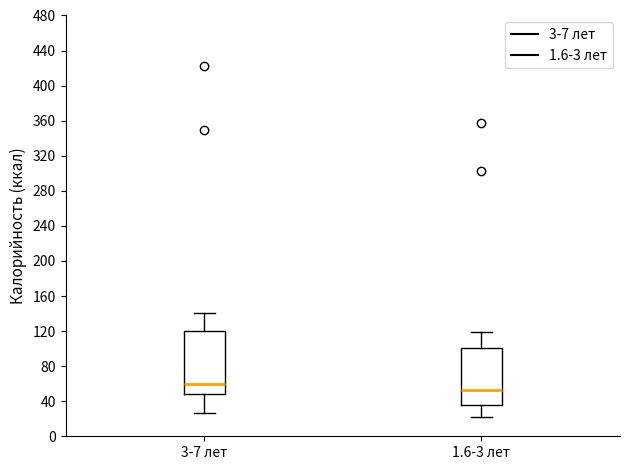

Reading left to right, read every box against the y-axis: the position of its median line, the range the box covers, and the ends of its whiskers. The values are not printed on the chart, so give them approximately, as read against the axis.

3-7 лет: median 60, box 50 to 120, whiskers 25 to 140
1.6-3 лет: median 55, box 35 to 100, whiskers 20 to 120